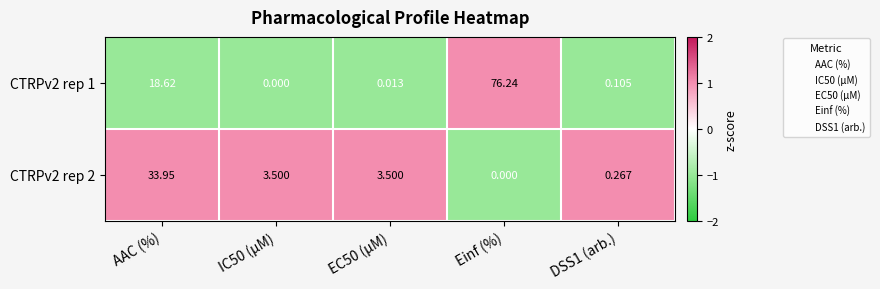

At EC50 (µM), list the series in order from largest to smallest.

CTRPv2 rep 2, CTRPv2 rep 1